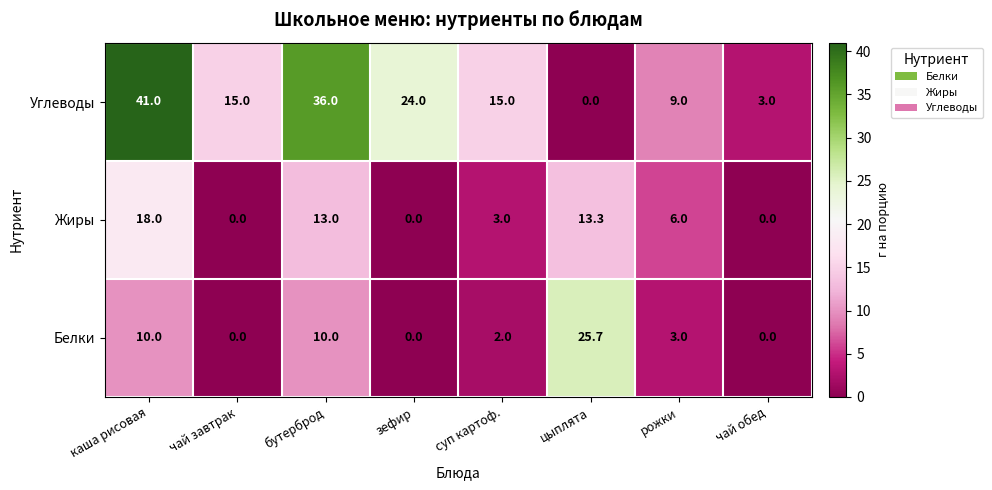

List the series in order of their peak value, highest first.

Углеводы, Белки, Жиры